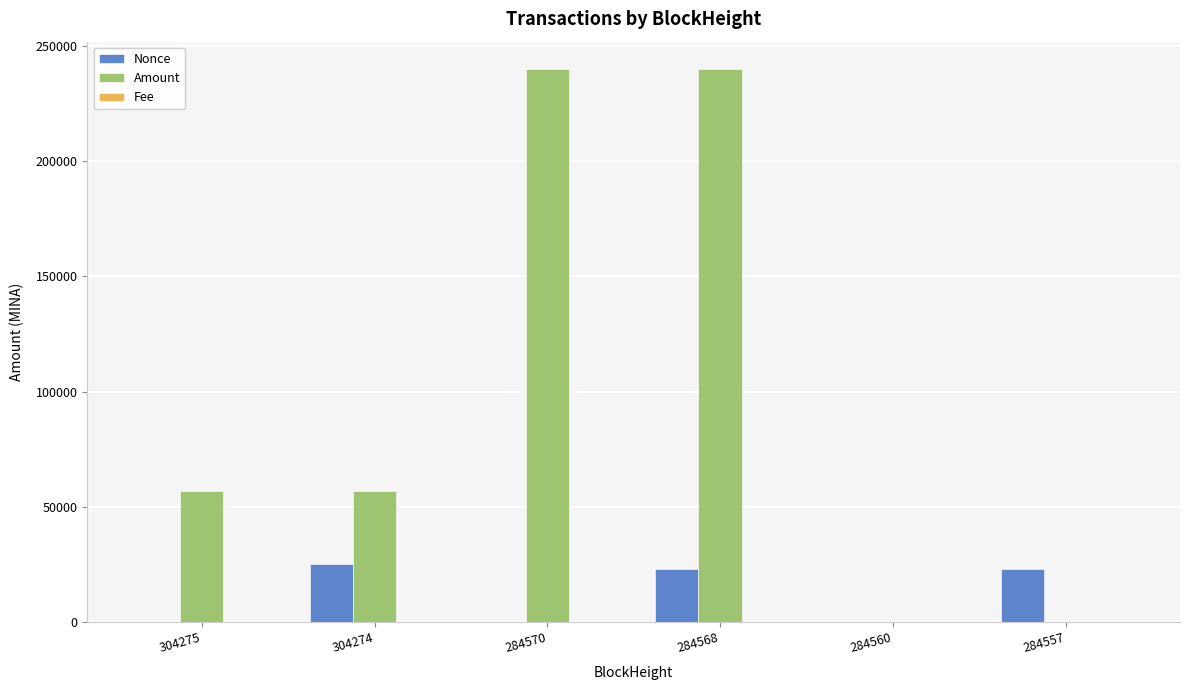

How many groups of bars are there?

6